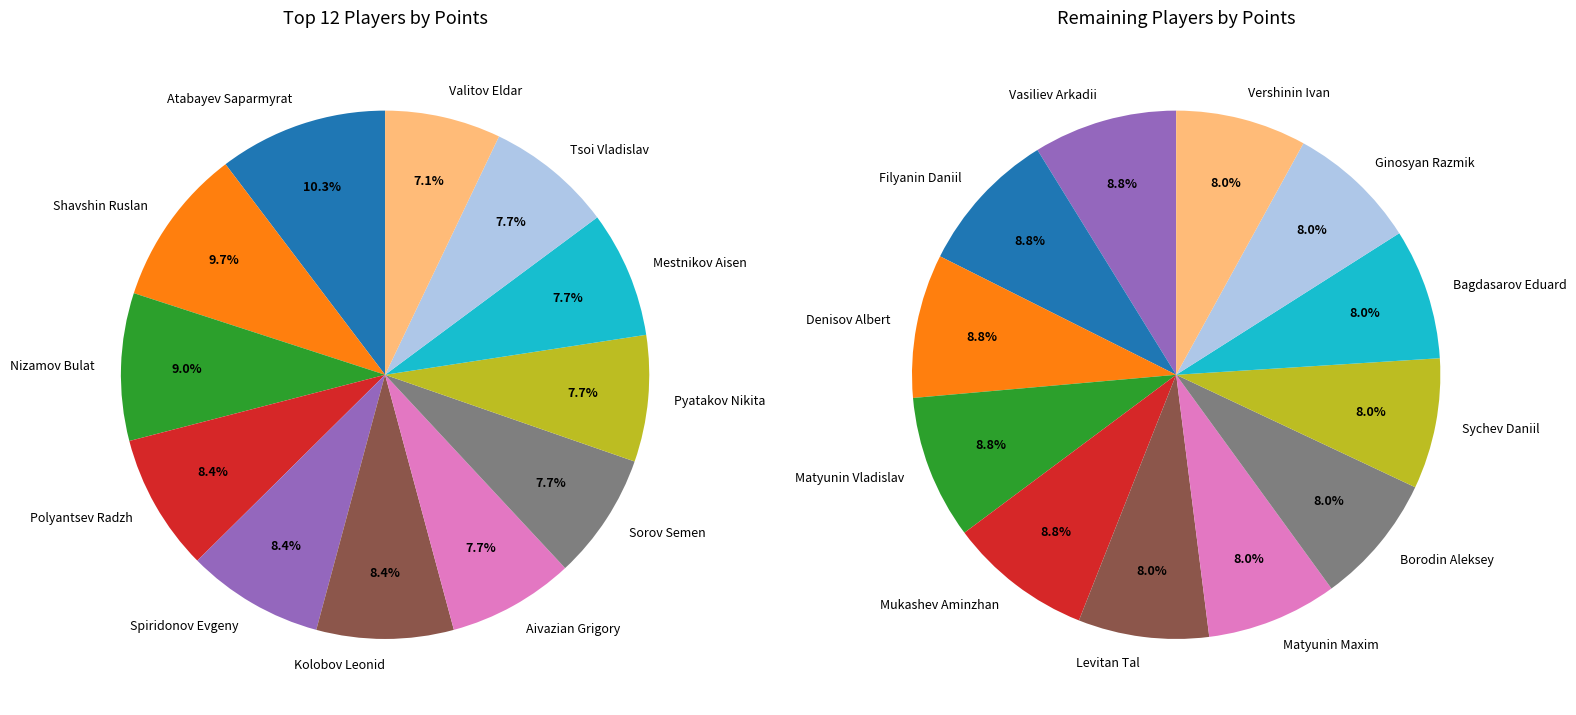

Does any single category account for the majority?

No